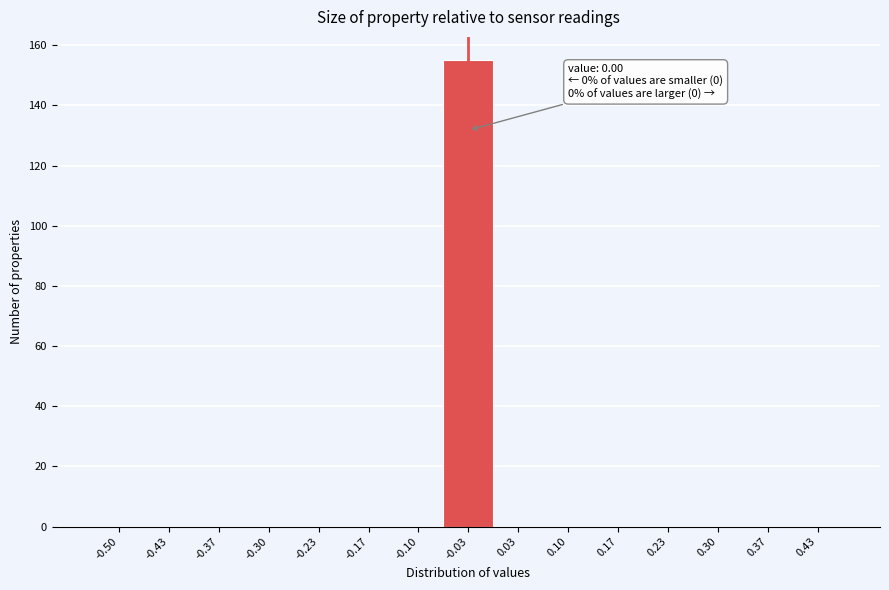

Reading right to left, list all the values displayed in this chart.

0.43=0	0.37=0	0.30=0	0.23=0	0.17=0	0.10=0	0.03=0	-0.03=155	-0.10=0	-0.17=0	-0.23=0	-0.30=0	-0.37=0	-0.43=0	-0.50=0